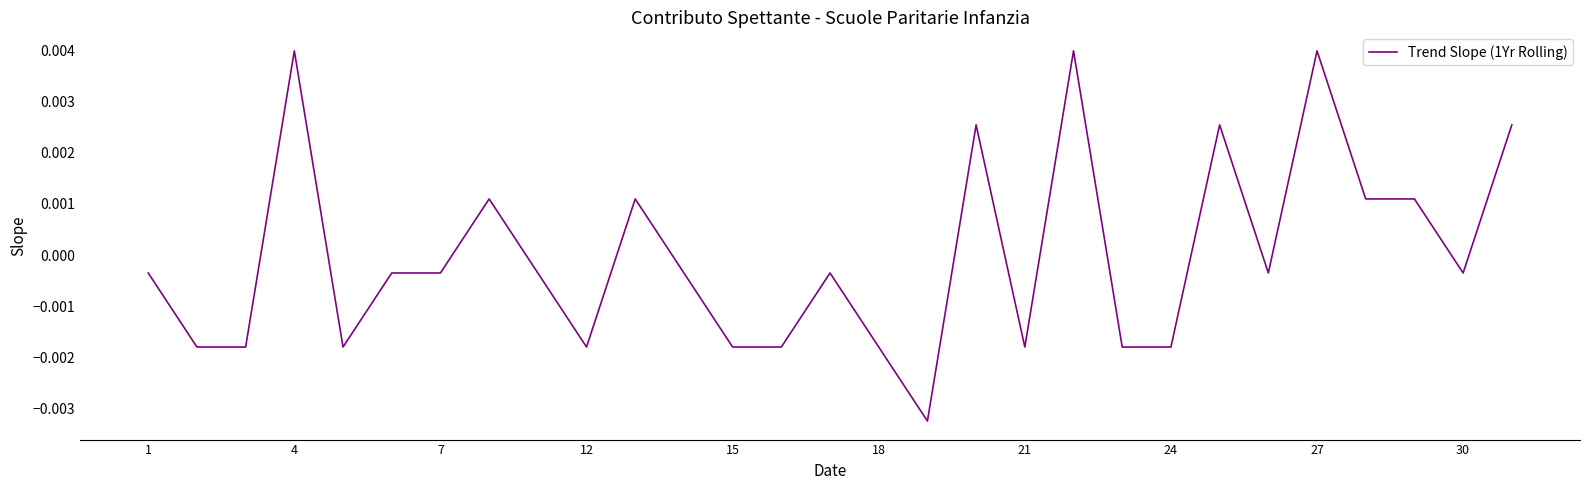

Count the number of data series in this chart.

1